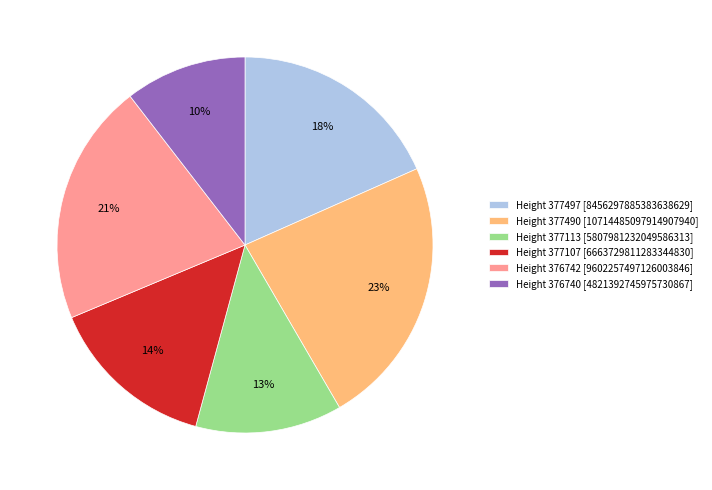

Rank the categories by value from lowest to highest.

Height 376740 [4821392745975730867], Height 377113 [5807981232049586313], Height 377107 [6663729811283344830], Height 377497 [8456297885383638629], Height 376742 [9602257497126003846], Height 377490 [10714485097914907940]